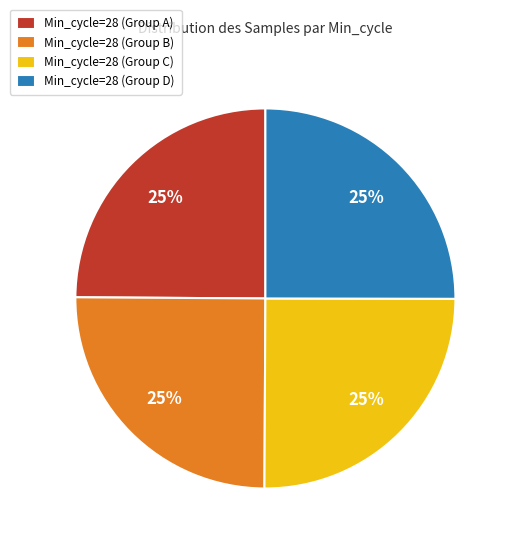

To the nearest percent, what portion does Min_cycle=28 (Group C) represent?

25%